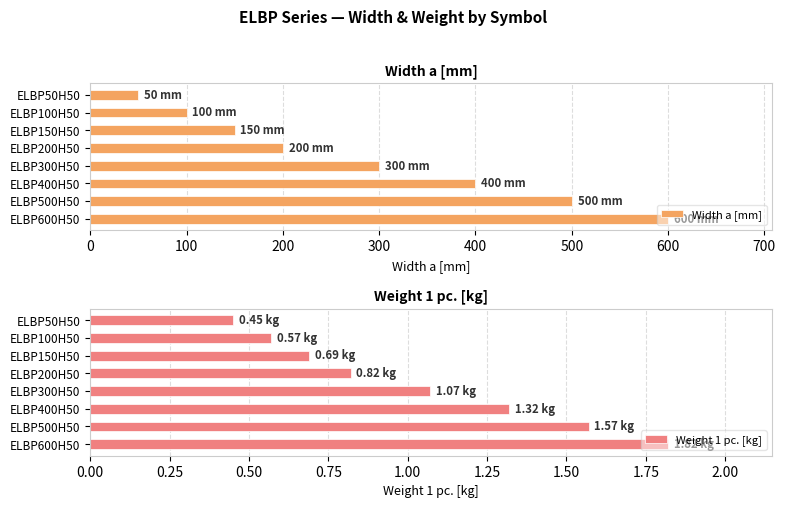

What are all the series names shown in the legend?

Width a [mm], Weight 1 pc. [kg]